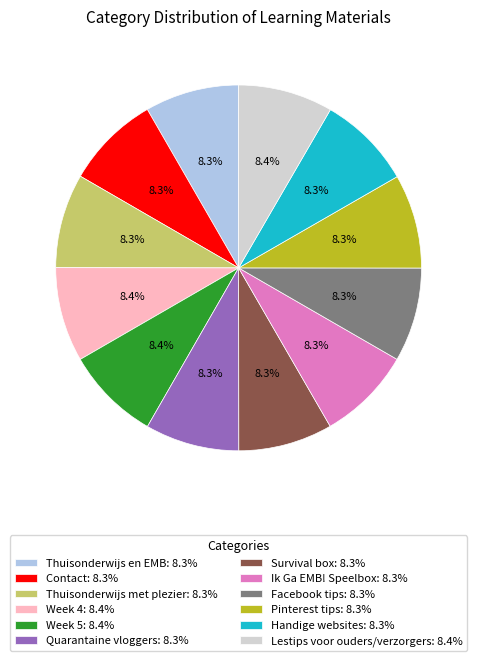

Count the number of slices in the pie.

12